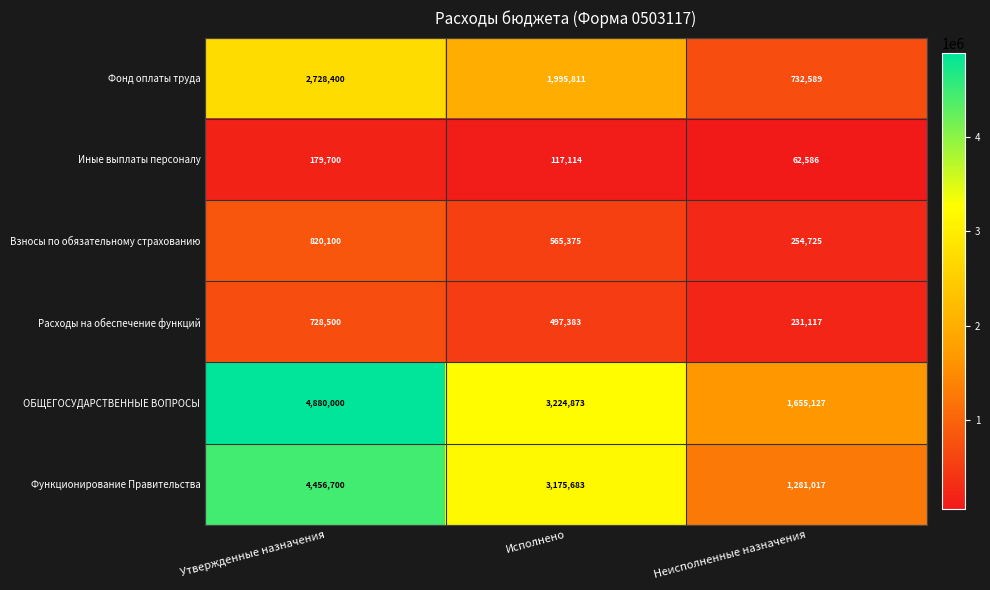

Reading left to right, extract all data points from this chart.

Фонд оплаты труда: 2728400	1995811	732589
Иные выплаты персоналу: 179700	117114	62586
Взносы по обязательному страхованию: 820100	565375	254725
Расходы на обеспечение функций: 728500	497383	231117
ОБЩЕГОСУДАРСТВЕННЫЕ ВОПРОСЫ: 4880000	3224873	1655127
Функционирование Правительства: 4456700	3175683	1281017